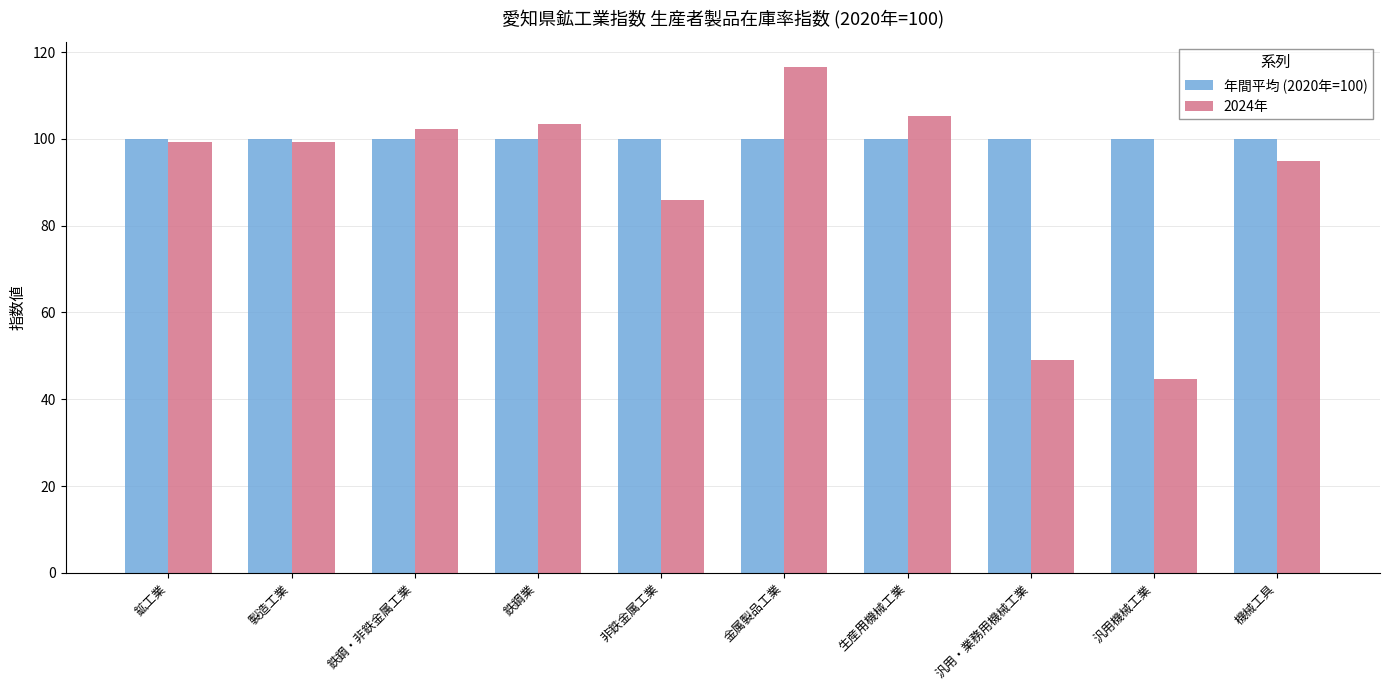

What value does the 年間平均 (2020年=100) series have at 製造工業?

100.0